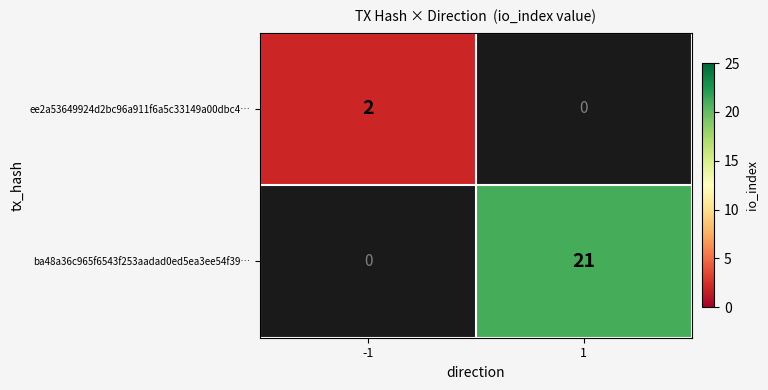

Reading left to right, extract all data points from this chart.

ee2a53649924d2bc96a911f6a5c33149a00dbc4…: -1=2	1=0
ba48a36c965f6543f253aadad0ed5ea3ee54f39…: -1=0	1=21